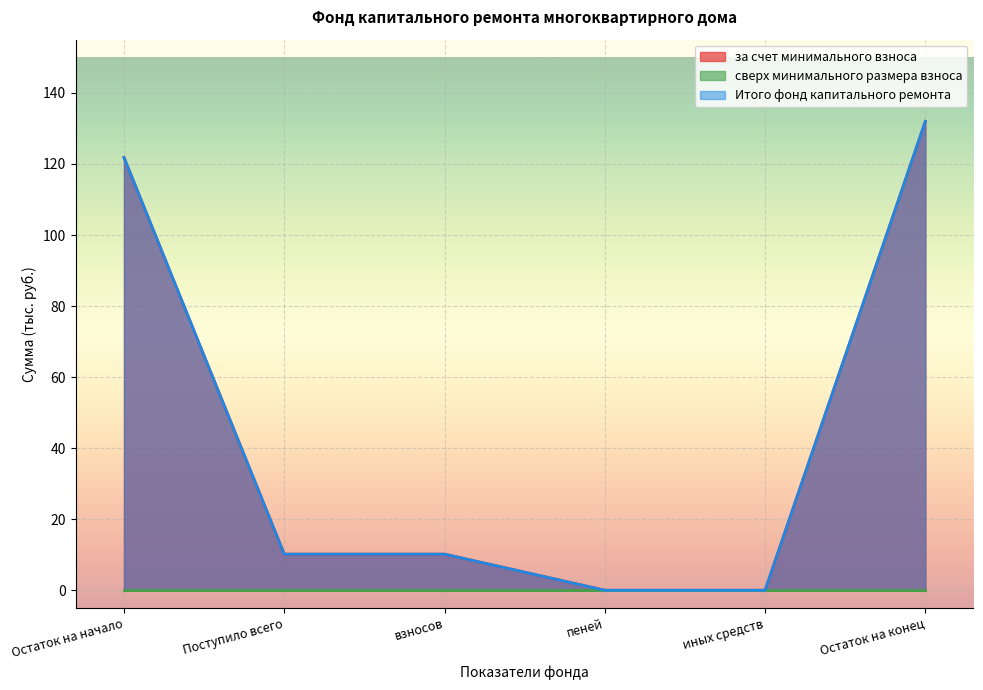

Does the chart display data point markers on the line(s)?

No